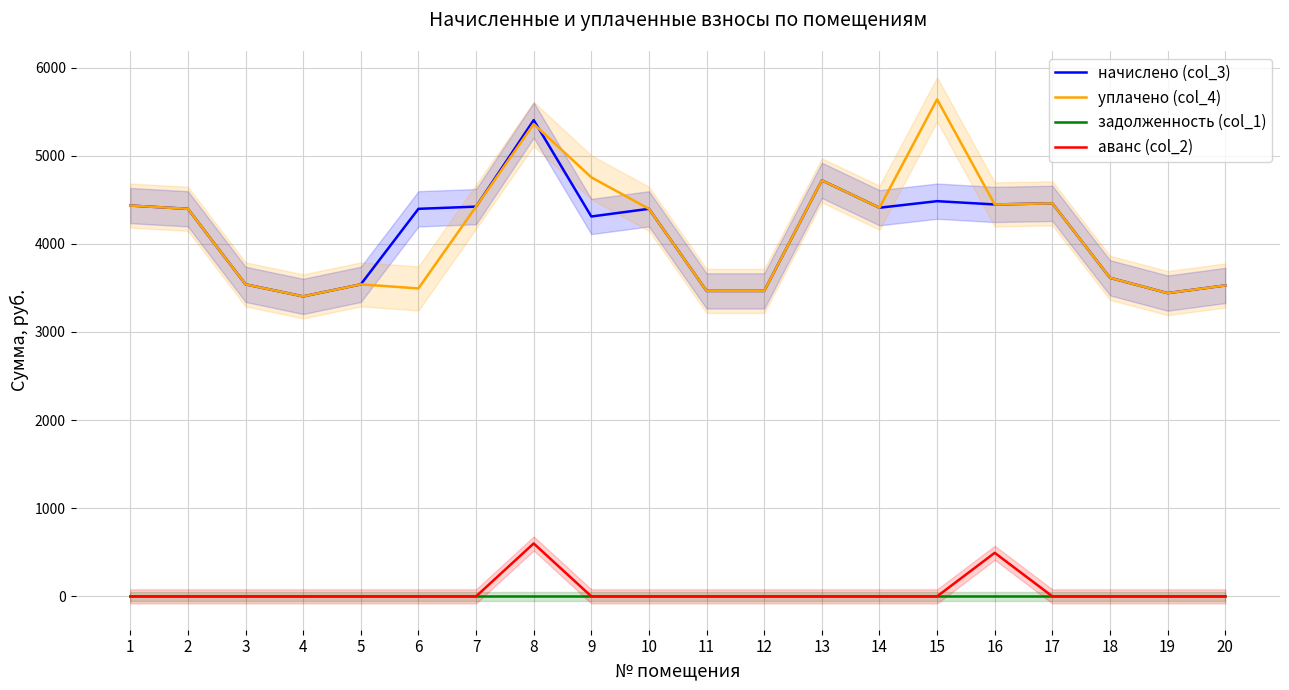

Reading right to left, transcribe all the data shown in this chart.

начислено (col_3): 3527.3	3440.3	3614.2	4458.8	4446.4	4483.6	4409.1	4719.6	3465.2	3465.2	4396.7	4309.7	5402.7	4421.5	4396.7	3539.7	3403.1	3539.7	4396.7	4433.9
уплачено (col_4): 3527.3	3440.3	3614.2	4458.8	4446.4	5638.8	4409.1	4719.6	3465.2	3465.2	4396.7	4753.9	5359.2	4421.5	3493.7	3539.7	3403.1	3539.7	4396.7	4433.9
задолженность (col_1): 0.0	0.0	0.0	0.0	0.0	0.0	0.0	0.0	0.0	0.0	0.0	0.0	0.0	0.0	0.0	0.0	0.0	0.0	0.0	0.0
аванс (col_2): 0.0	0.0	0.0	0.0	494.0	0.0	0.0	0.0	0.0	0.0	0.0	0.0	600.3	0.0	0.0	0.0	0.0	0.0	0.0	0.0